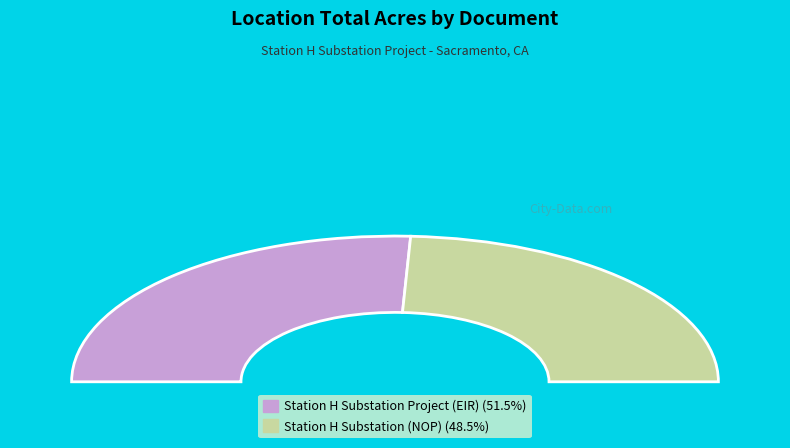

Count the number of slices in the pie.

2